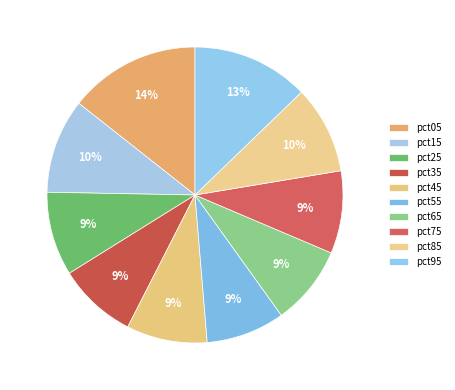

How many segments does this pie chart have?

10